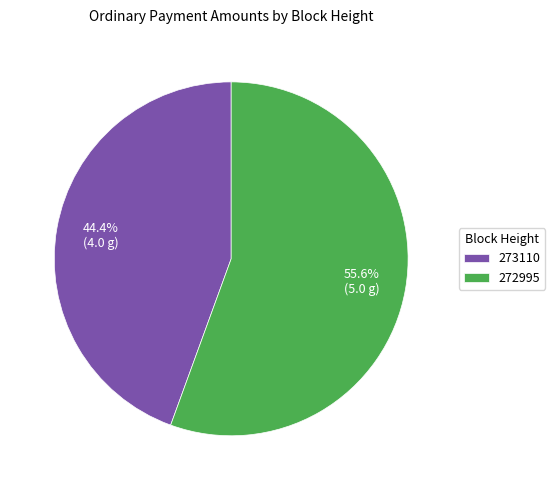

To the nearest percent, what is the combined percentage of 273110 and 272995?

100%